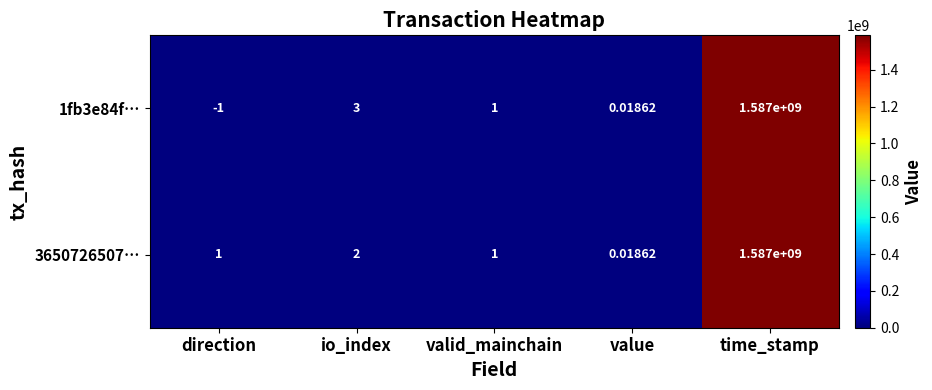

Where is 1fb3e84f… nearest to the value 793499999?

io_index